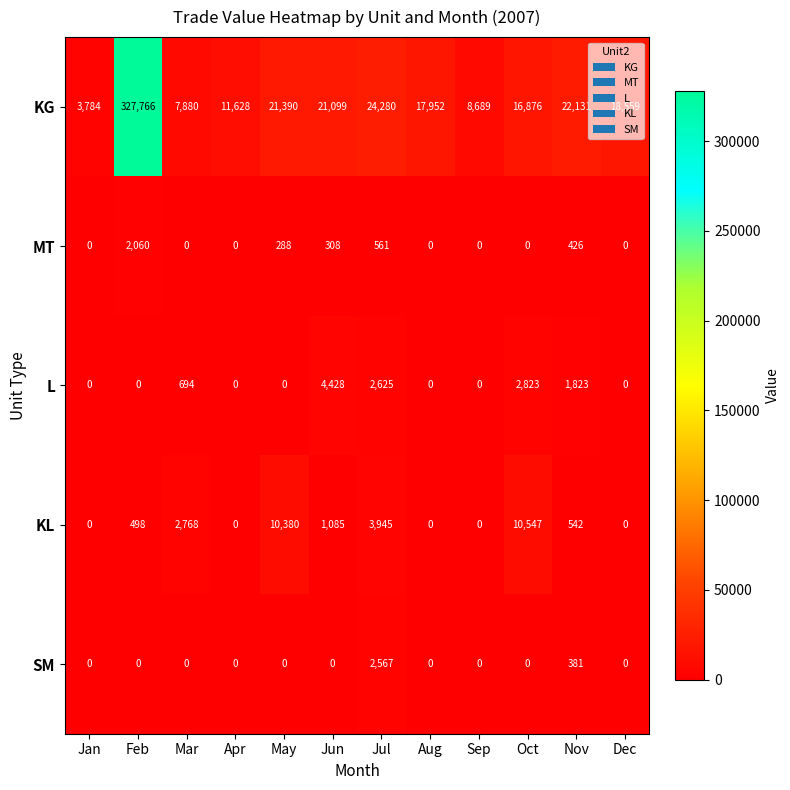

At which label does KG reach its minimum?

Jan